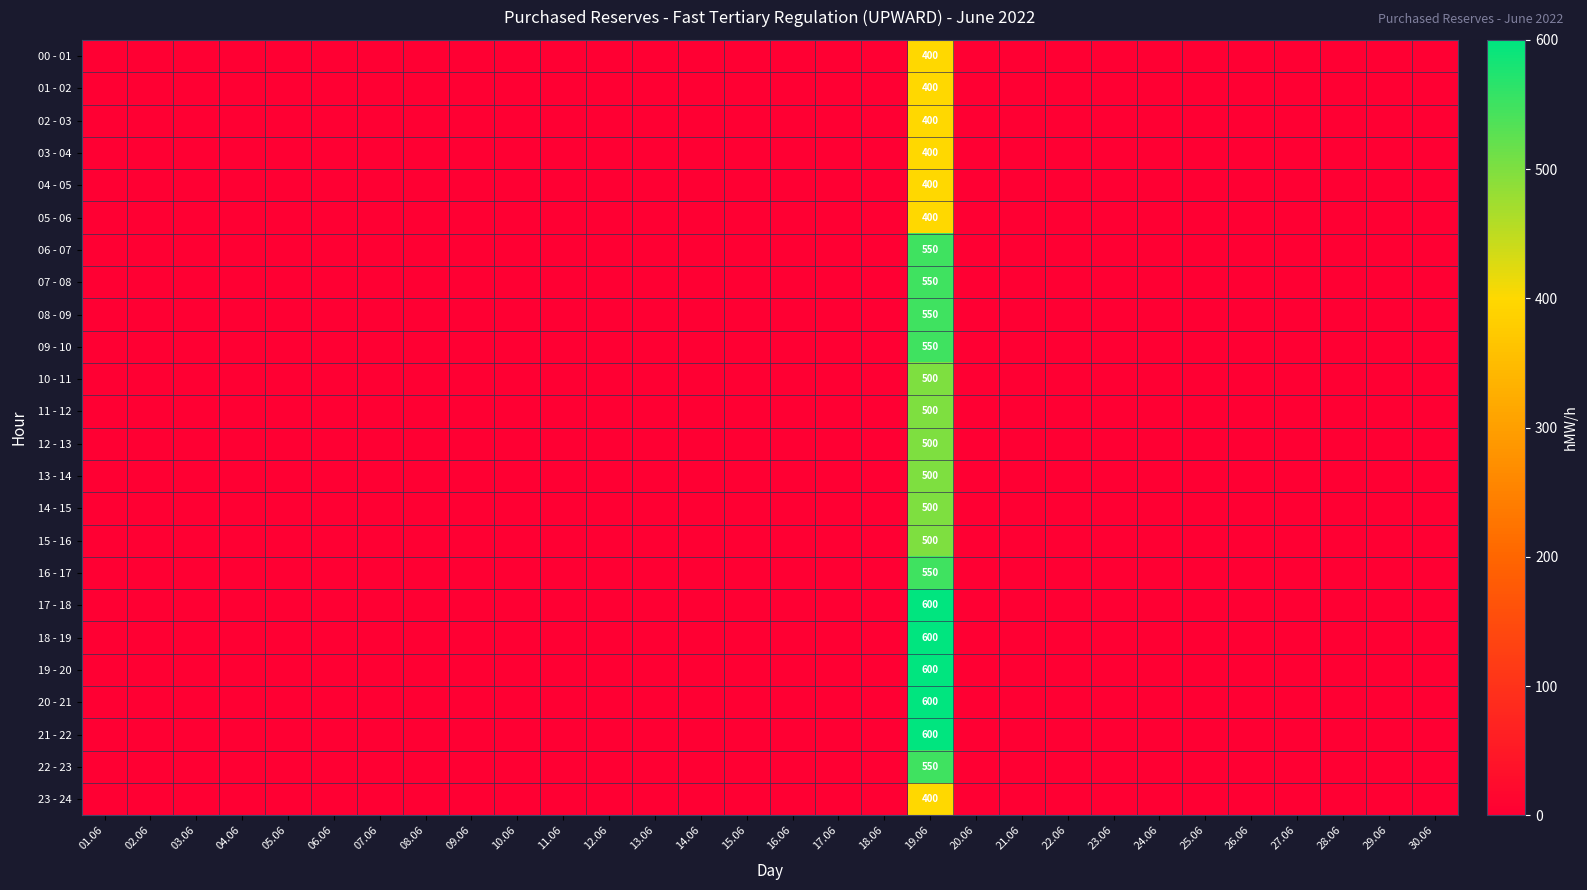

What is the average value of the 04 - 05 series?

13